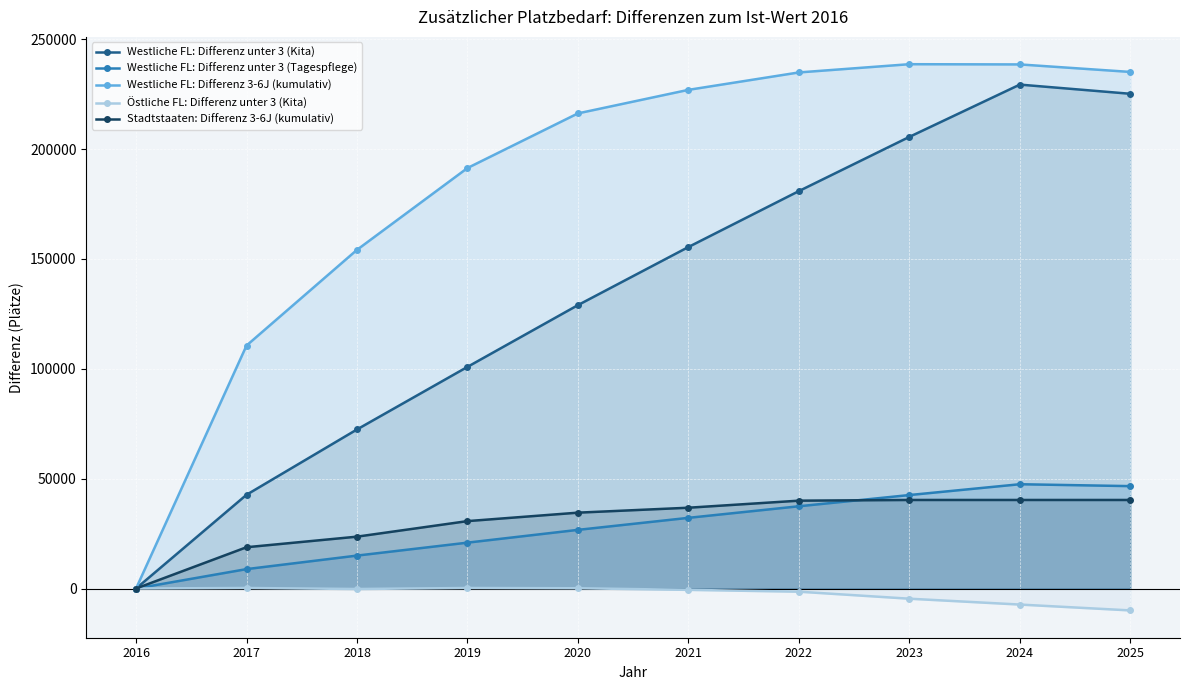

Rank the series at 2019 from highest to lowest value.

Westliche FL: Differenz 3-6J (kumulativ), Westliche FL: Differenz unter 3 (Kita), Stadtstaaten: Differenz 3-6J (kumulativ), Westliche FL: Differenz unter 3 (Tagespflege), Östliche FL: Differenz unter 3 (Kita)